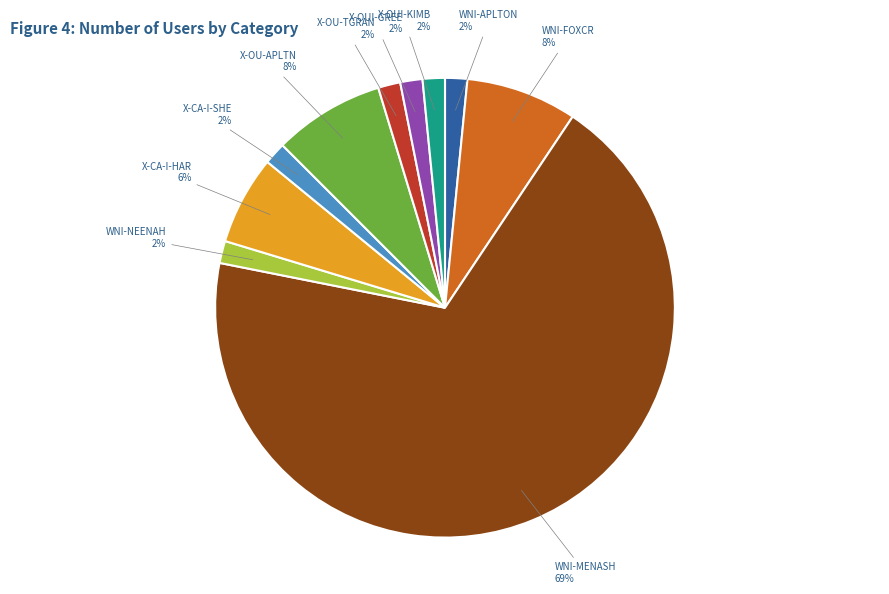

What is the ratio of the value at X-OU-TGRAN to the value at WNI-NEENAH?

1.0